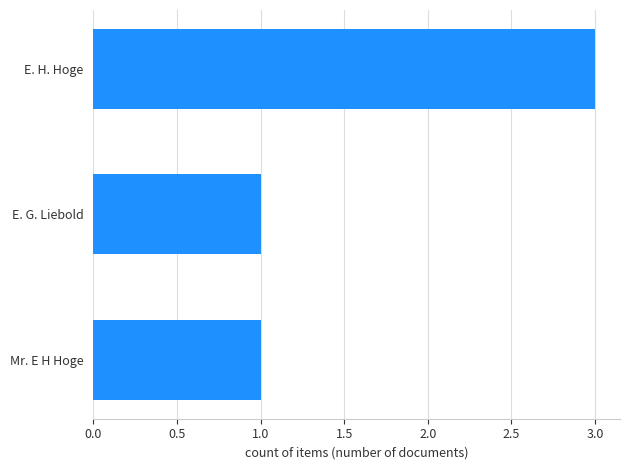

The chart shows a value of 4 at E. H. Hoge. True or false?

False